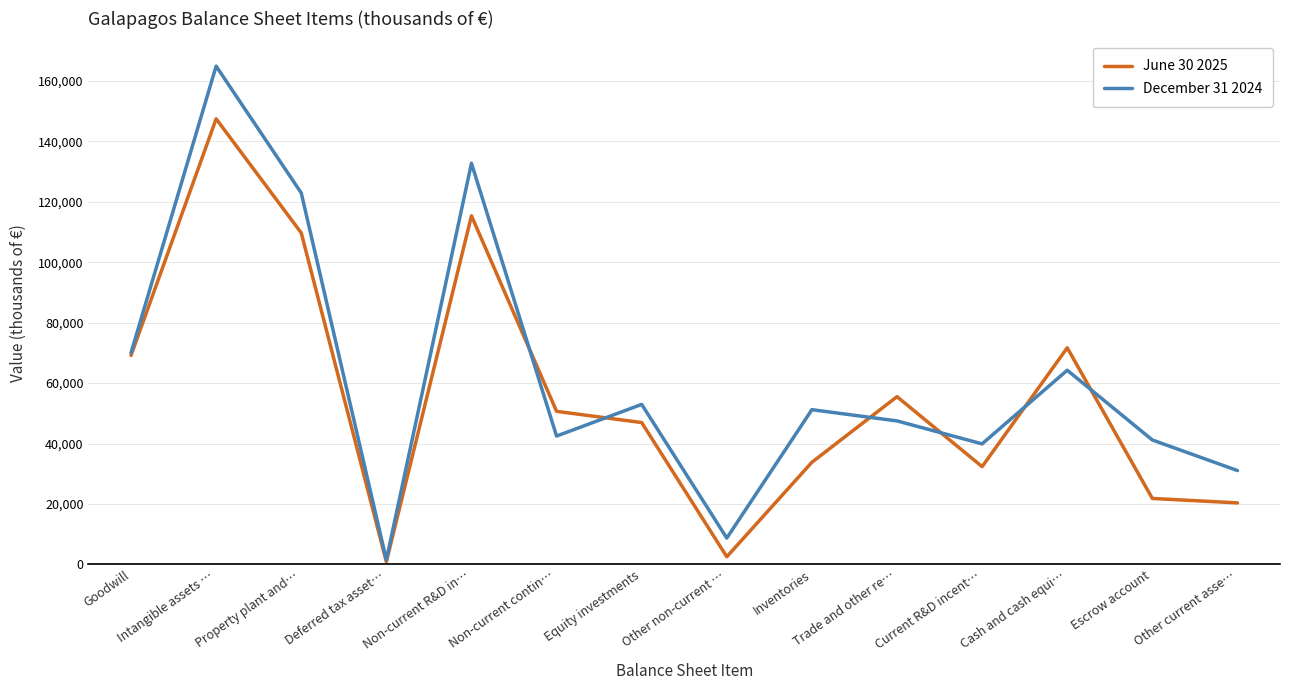

The June 30 2025 series shows 4724 at Escrow account. True or false?

False